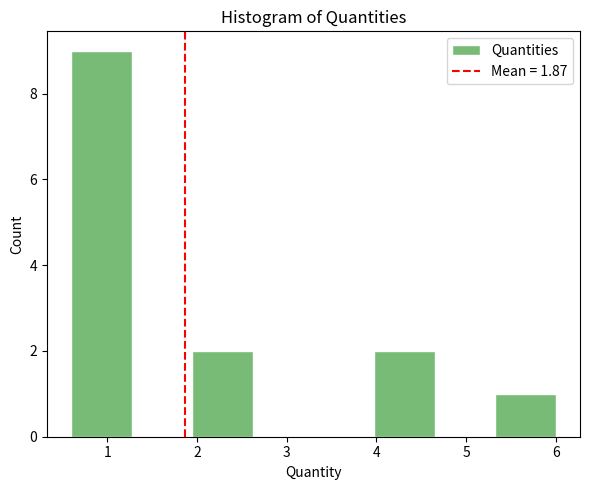

Reading left to right, transcribe this chart: for each bar, give the range it covers on the x-axis and its height. Neither the bar edges nor the heights are printed on the chart, so give them approximately, as read against the axes.

0.6 to 1.3: 9
1.3 to 1.9: 0
1.9 to 2.6: 2
2.6 to 3.3: 0
3.3 to 4.0: 0
4.0 to 4.6: 2
4.6 to 5.3: 0
5.3 to 6.0: 1